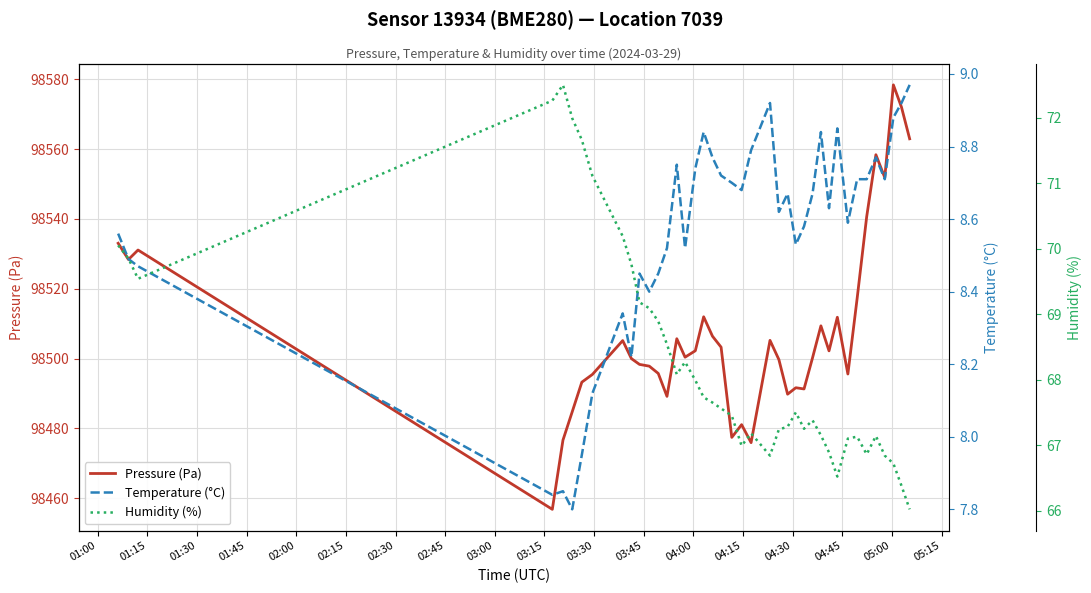

Between 03:00 and 04:00, which series saw the biggest shift?

Pressure (Pa)